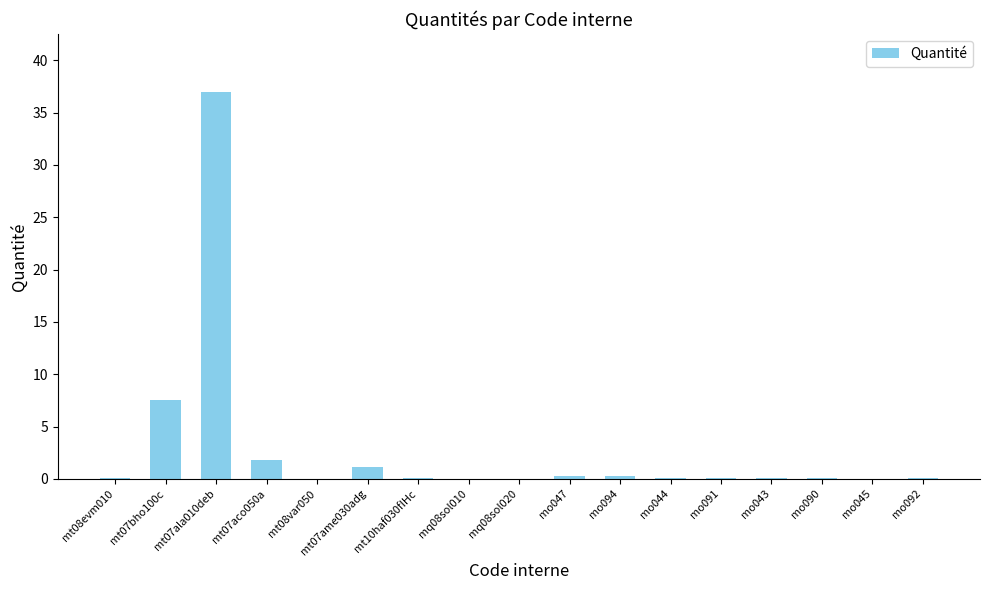

At which label is the value closest to 18?

mt07bho100c